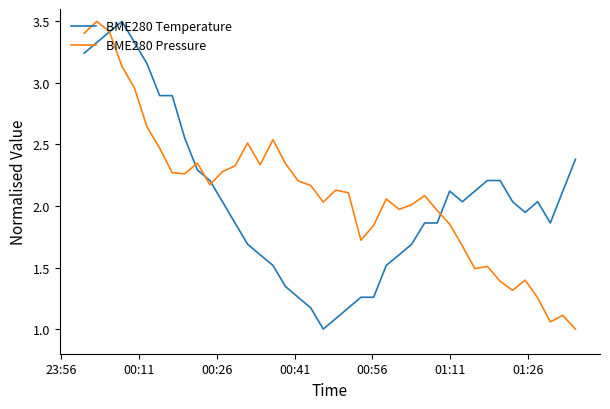

What is the maximum value for BME280 Pressure?

3.5